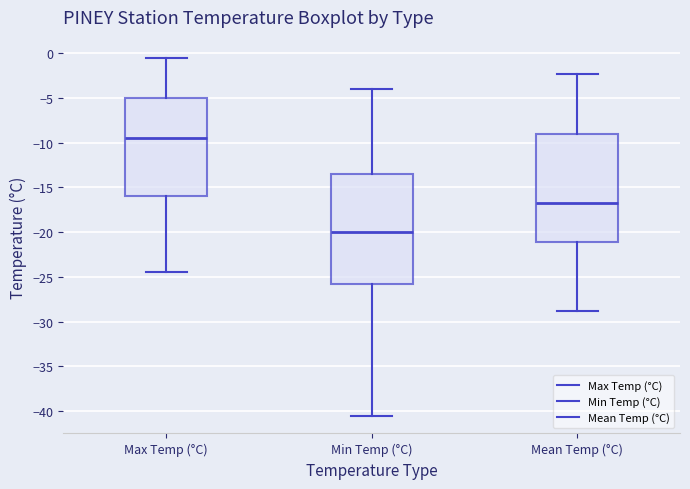

Which box's median line is the highest?

Max Temp (°C)